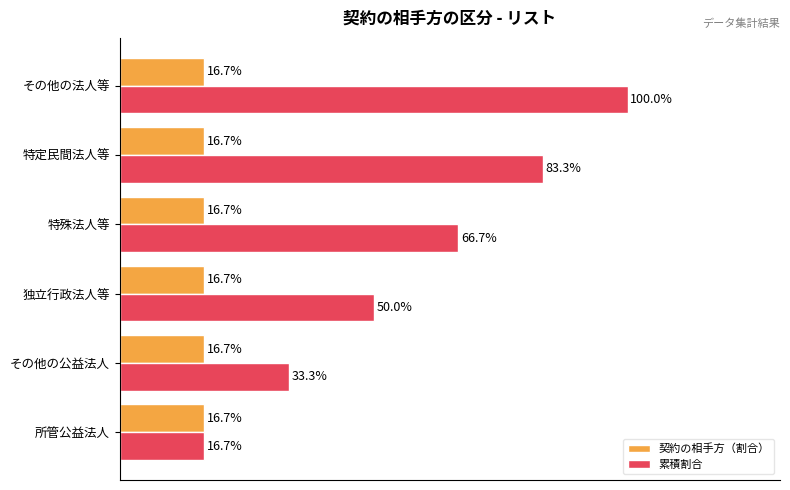

Which series has the largest total across all categories?

累積割合